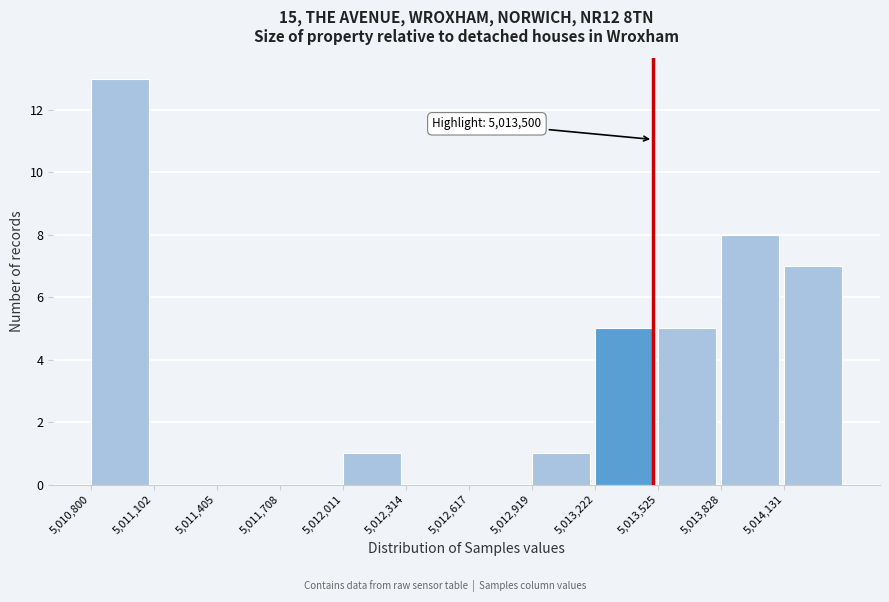

Over which range of the x-axis is the bar tallest?

5010800 to 5011100